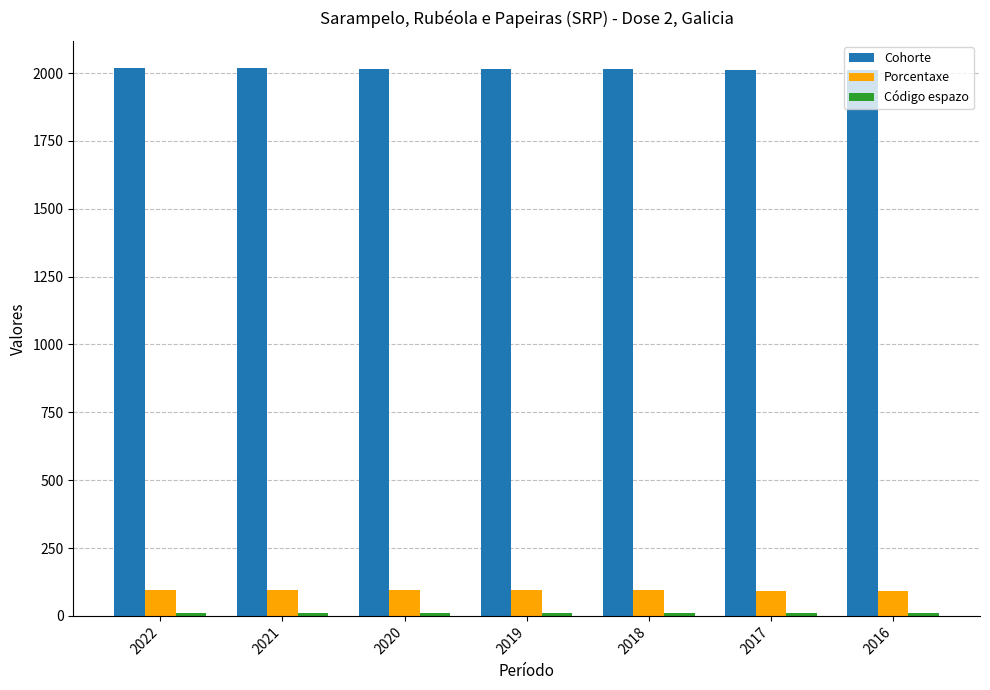

What is the maximum value shown in the chart?

2018.0